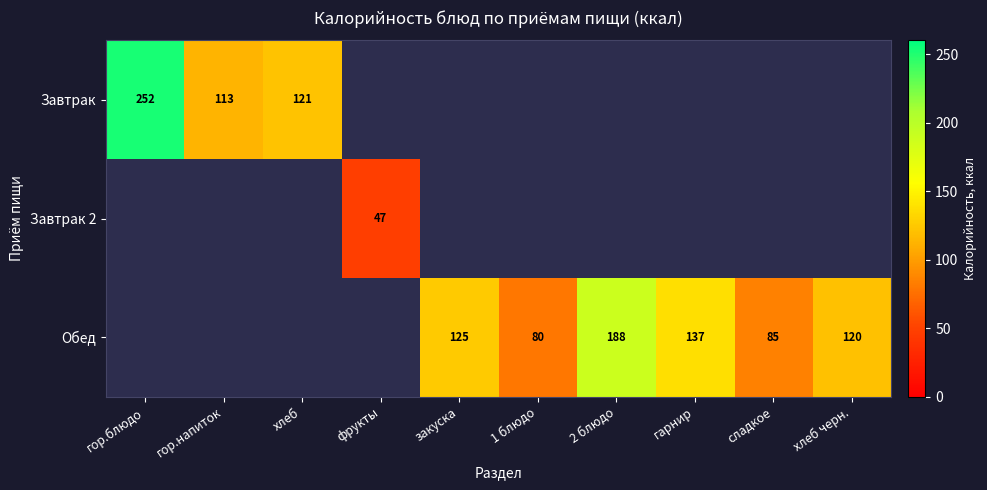

The Обед series shows 36 at 1 блюдо. True or false?

False